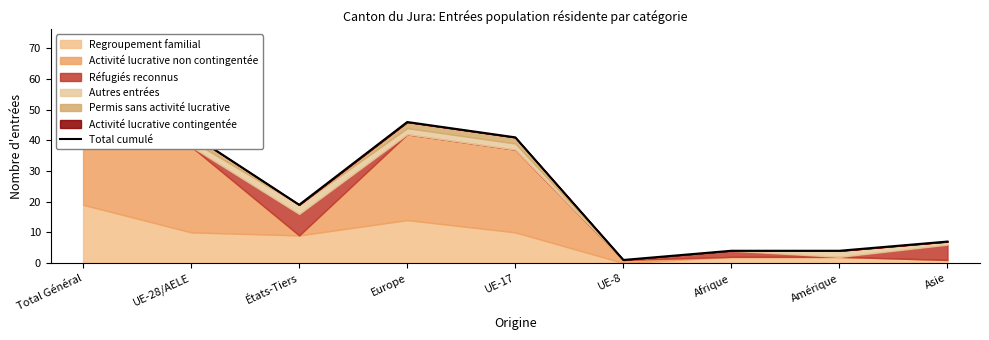

Where does the data first go above 19?

Total Général